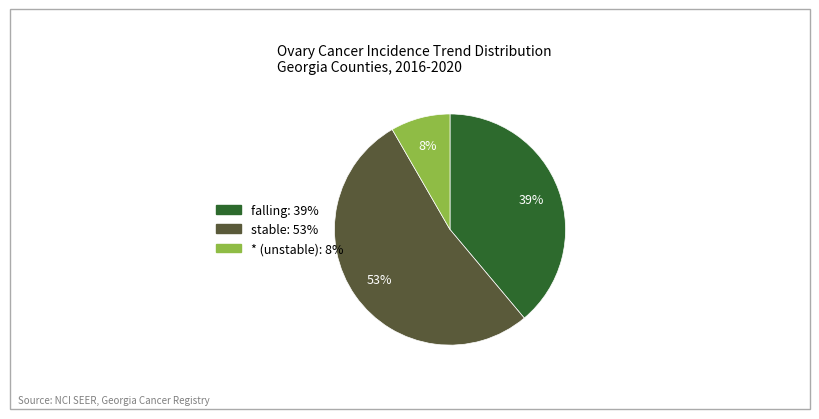

Count the number of slices in the pie.

3